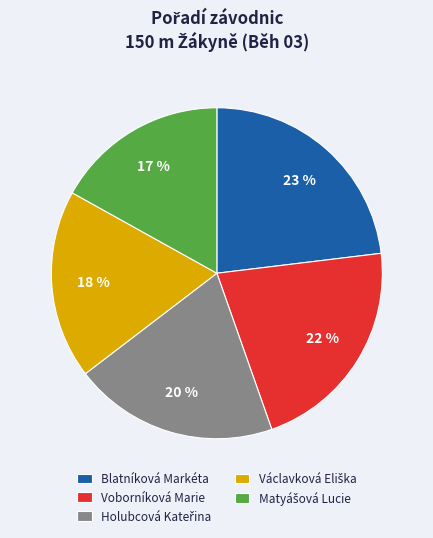

The Blatníková Markéta slice represents 16% of the pie. True or false?

False